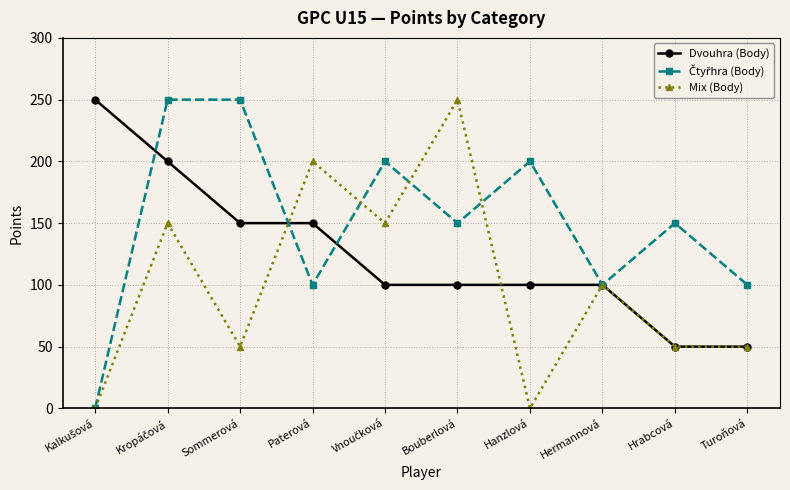

Count the number of data series in this chart.

3